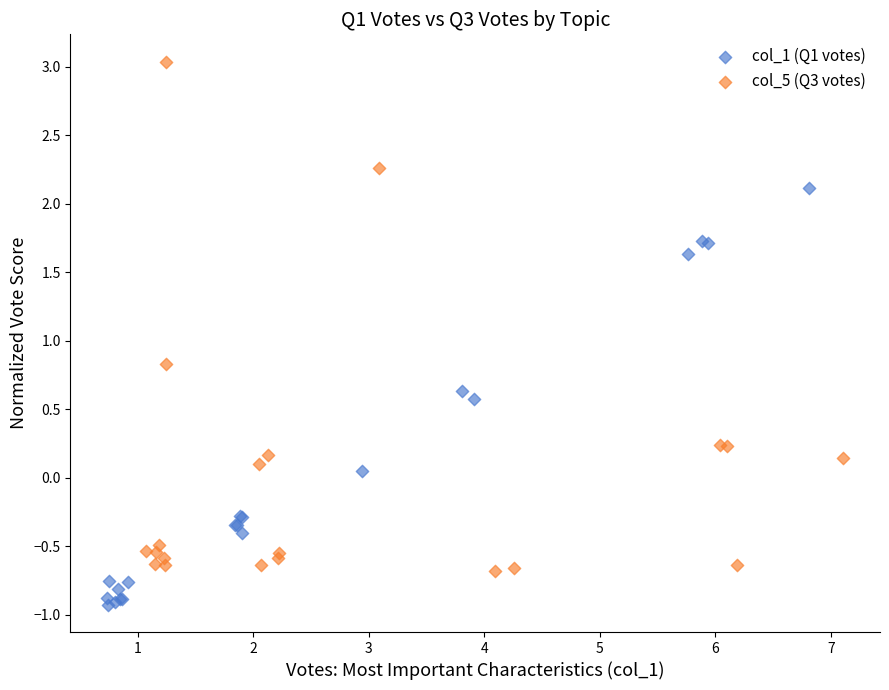

Which series contains the lowest Y value?

col_1 (Q1 votes)